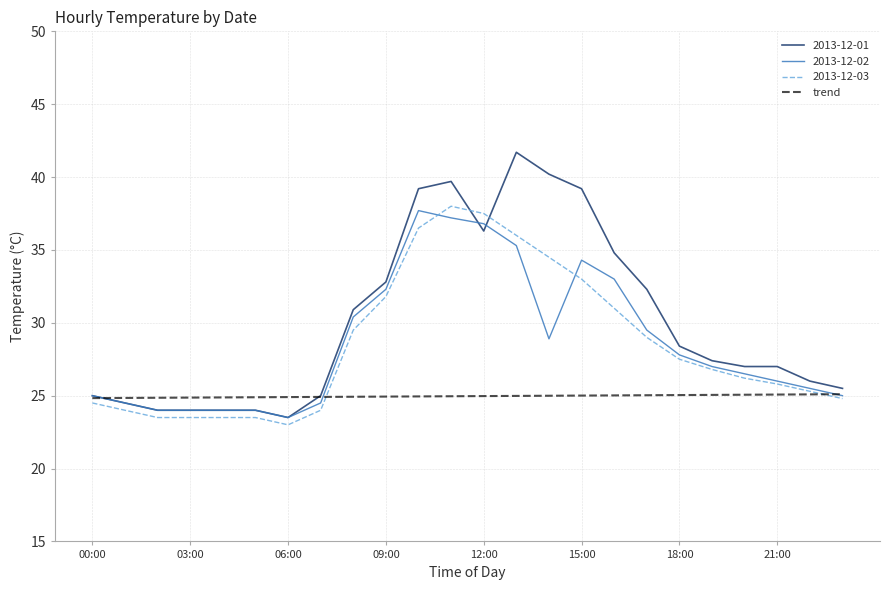

Which label corresponds to the largest value in the chart?

13:00